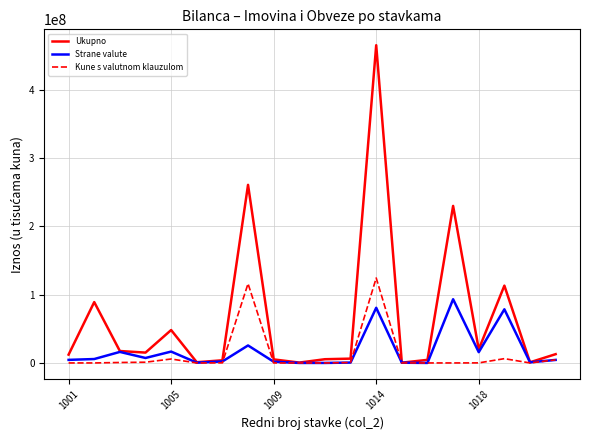

True or false: Strane valute has more than 2 interior local peaks.

True